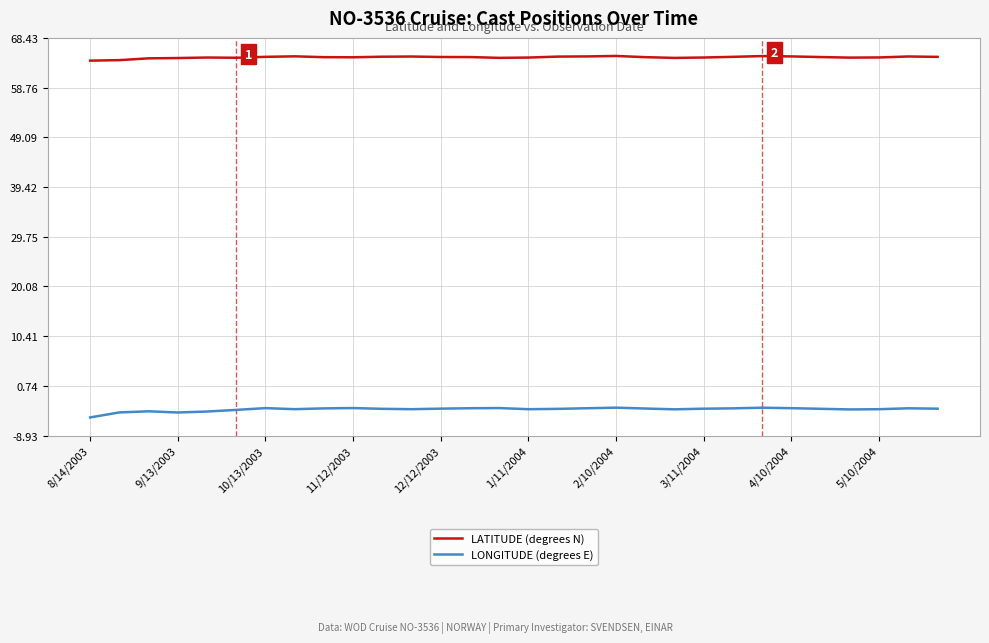

What is the difference between the maximum and minimum values in the LONGITUDE (degrees E) series?

1.9